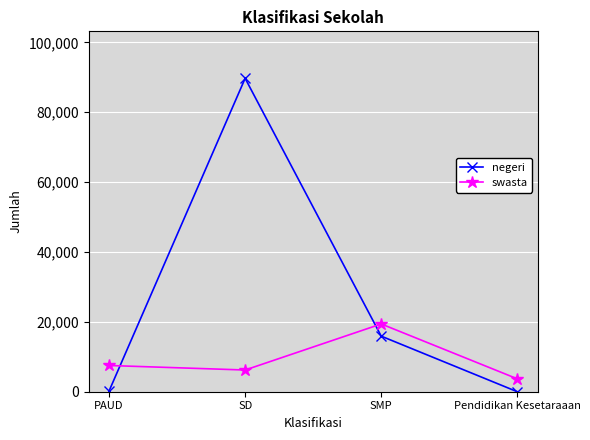

Which series has the largest range (max minus min)?

negeri